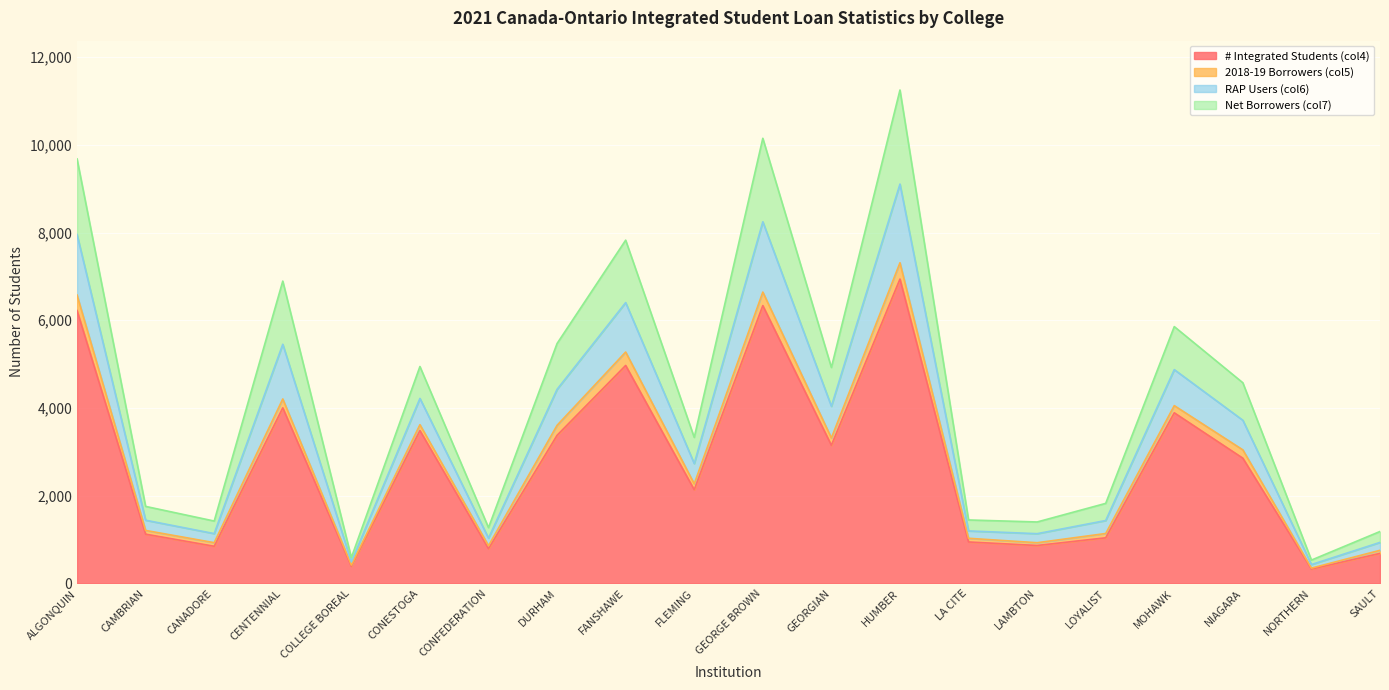

At which category is the sum across all series the highest?

HUMBER